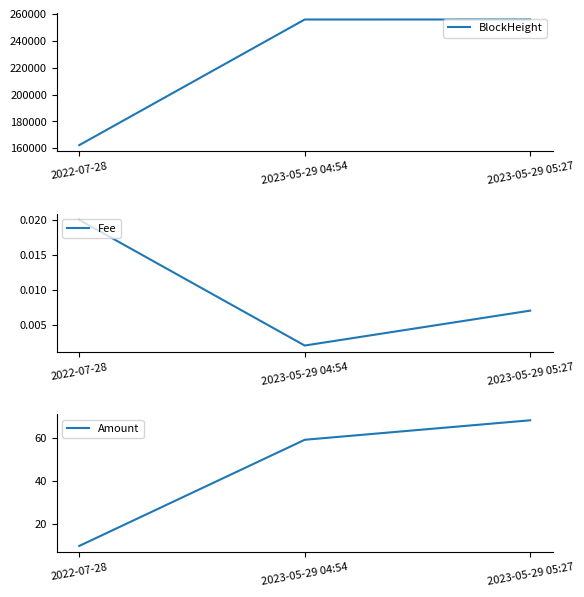

At which label is BlockHeight closest to 209064?

2023-05-29 04:54